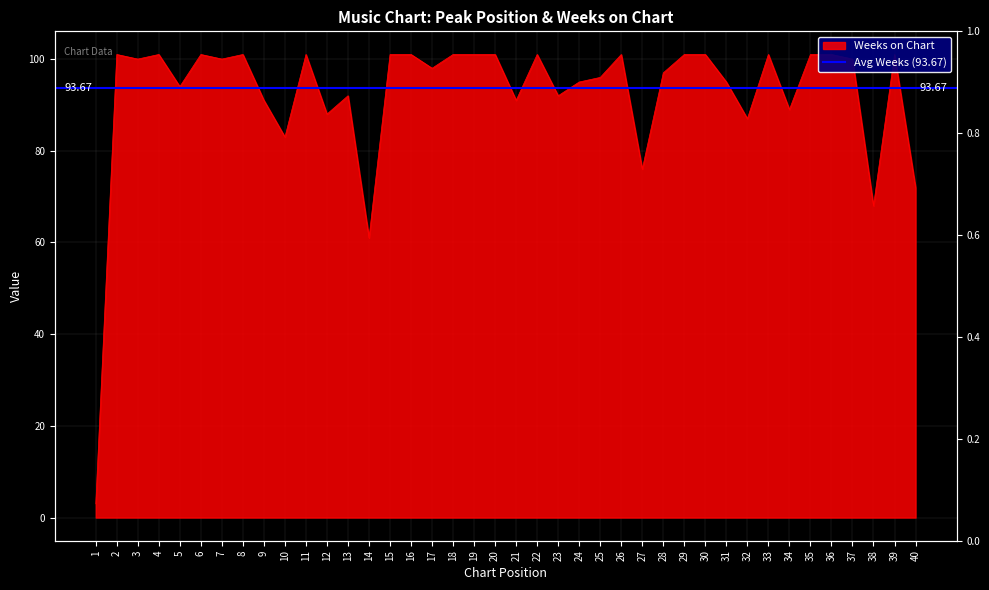

List the labels in order of value, smallest first.

1, 14, 38, 40, 27, 10, 32, 12, 34, 9, 21, 13, 23, 5, 24, 31, 25, 28, 17, 3, 7, 37, 2, 4, 6, 8, 11, 15, 16, 18, 19, 20, 22, 26, 29, 30, 33, 35, 36, 39